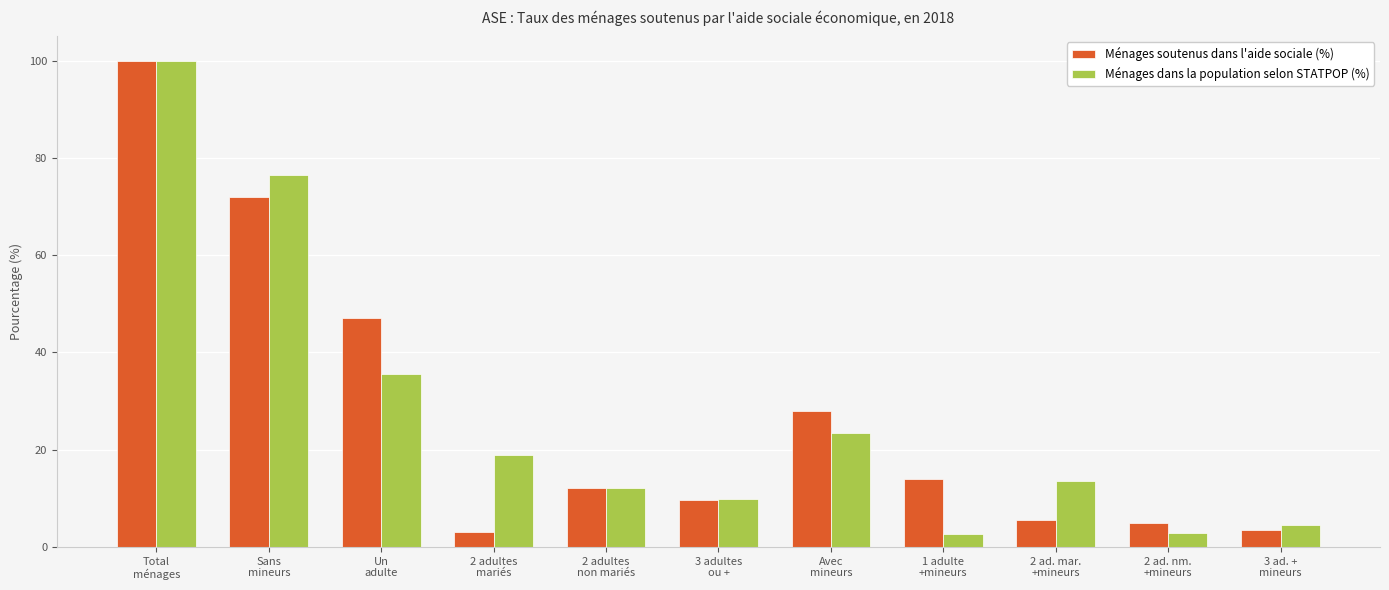

What is the label of the 1st bar from the right?

3 ad. +
mineurs